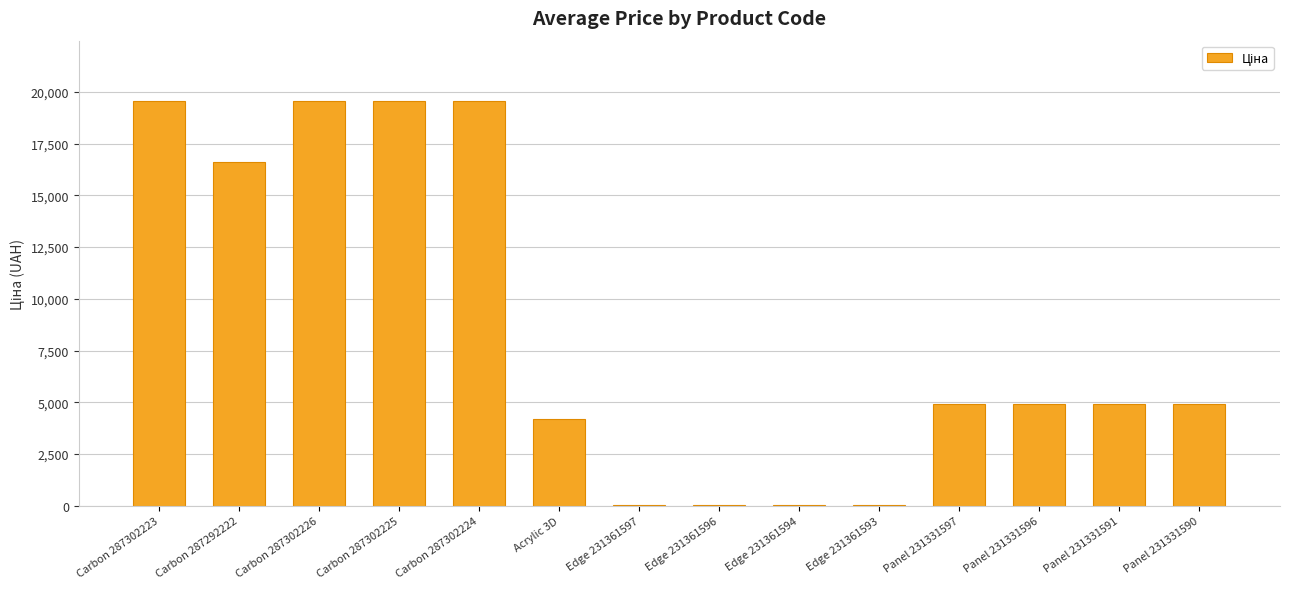

Is it true that the value at Acrylic 3D is 4204.8?

True